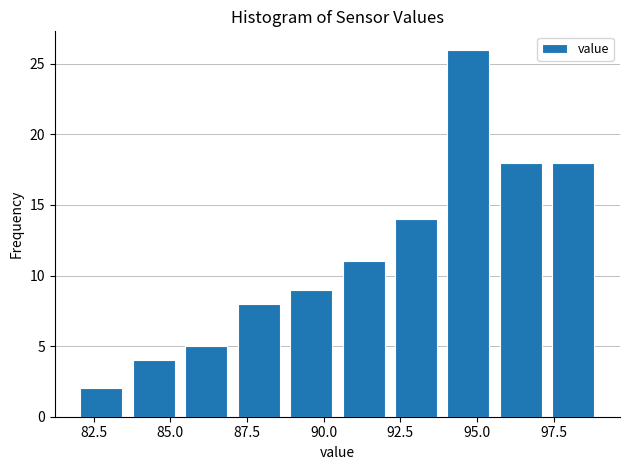

Around what value on the x-axis is the tallest bar? Give the approximate position of its centre, as read against the axis.

94.5